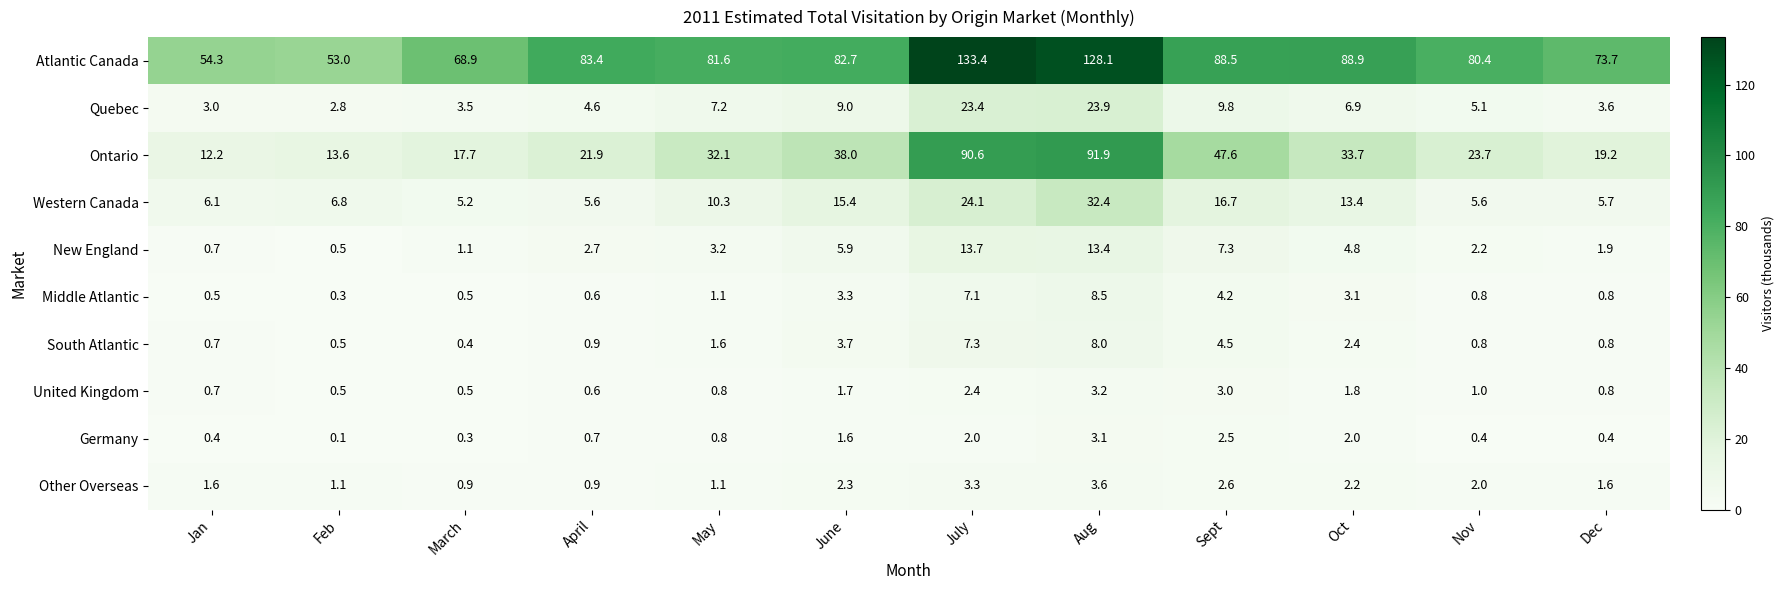

True or false: Ontario has a value of 17.7 at March.

True